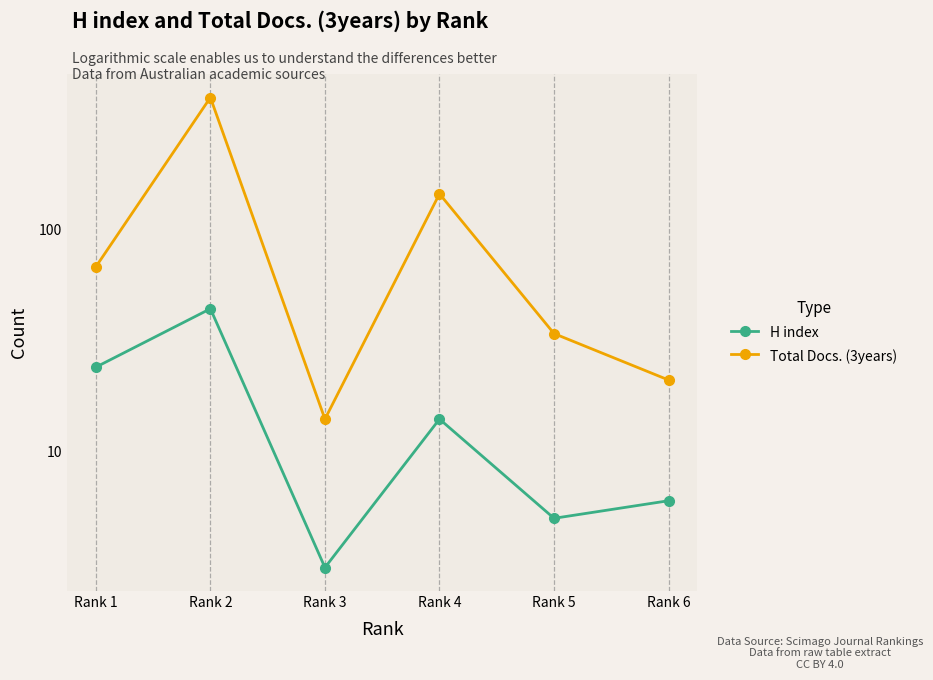

What is the approximate value of H index at Rank 6, to the nearest 5?

5